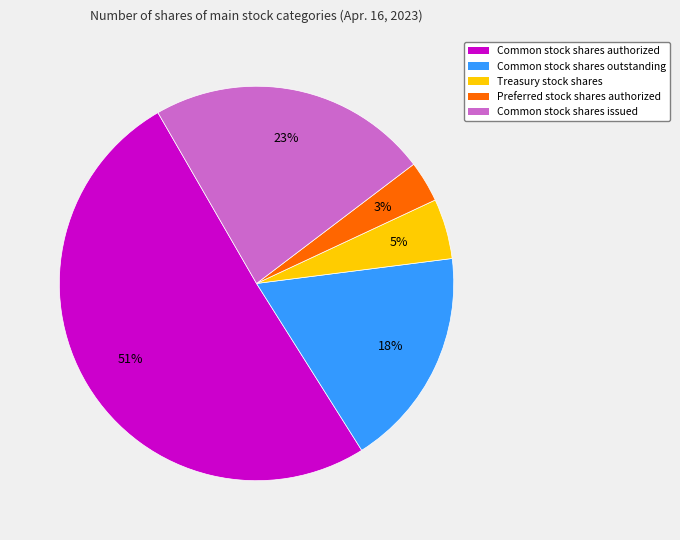

Count the number of slices in the pie.

5